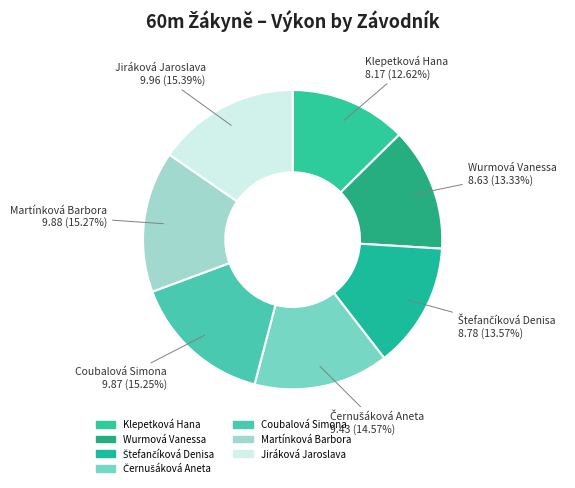

How many slices are in this pie chart?

7